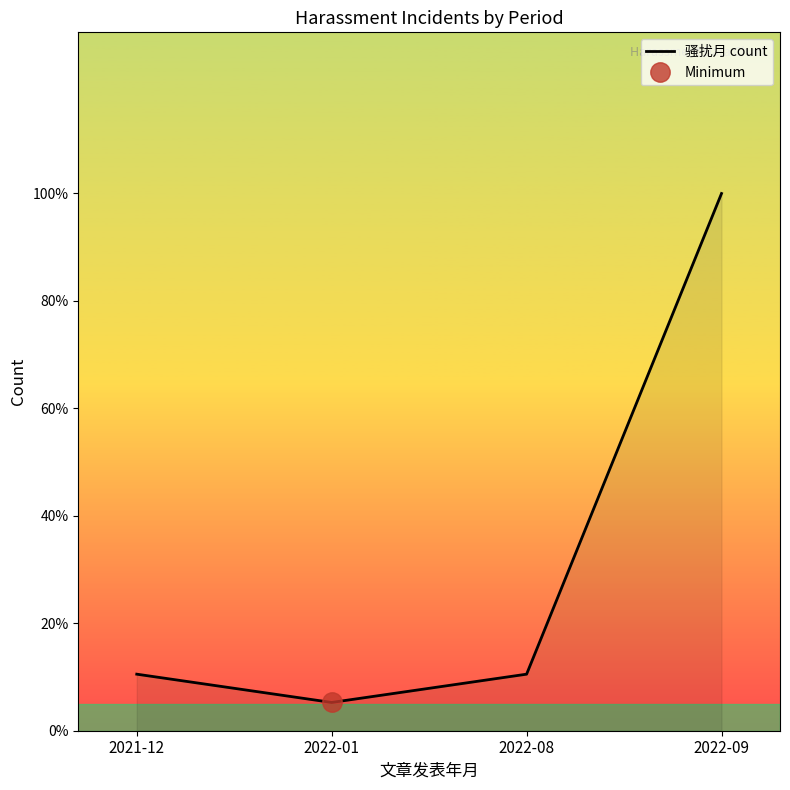

The value at 2022-08 is 2. True or false?

True